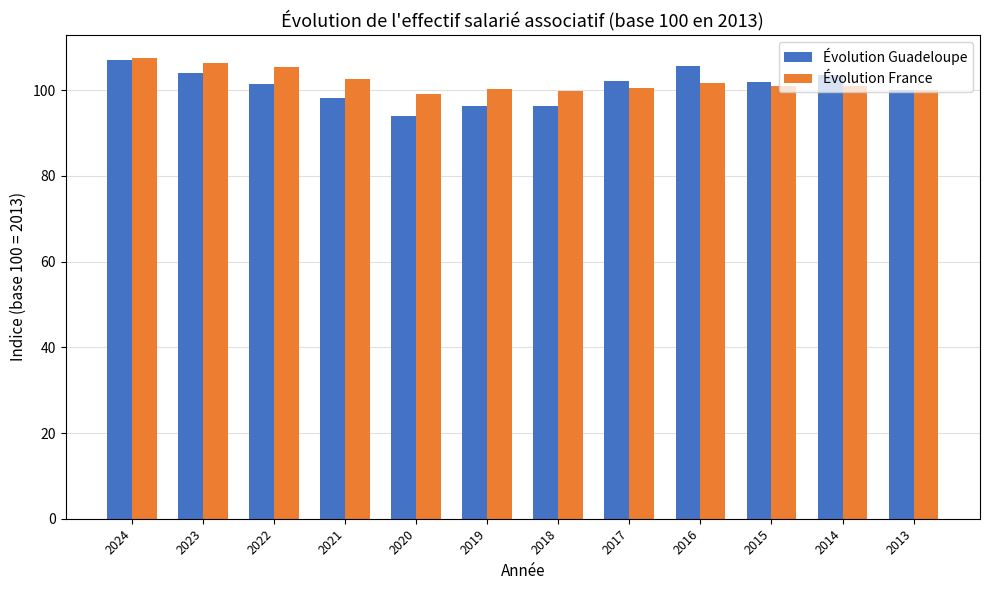

What is the value of the Évolution France bar at the 1st from the left?

107.5